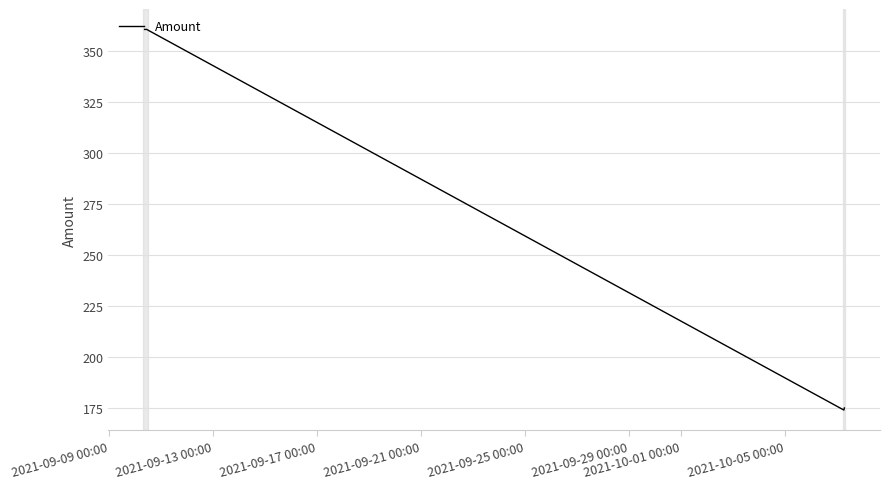

What is the minimum value shown in the chart?

174.0